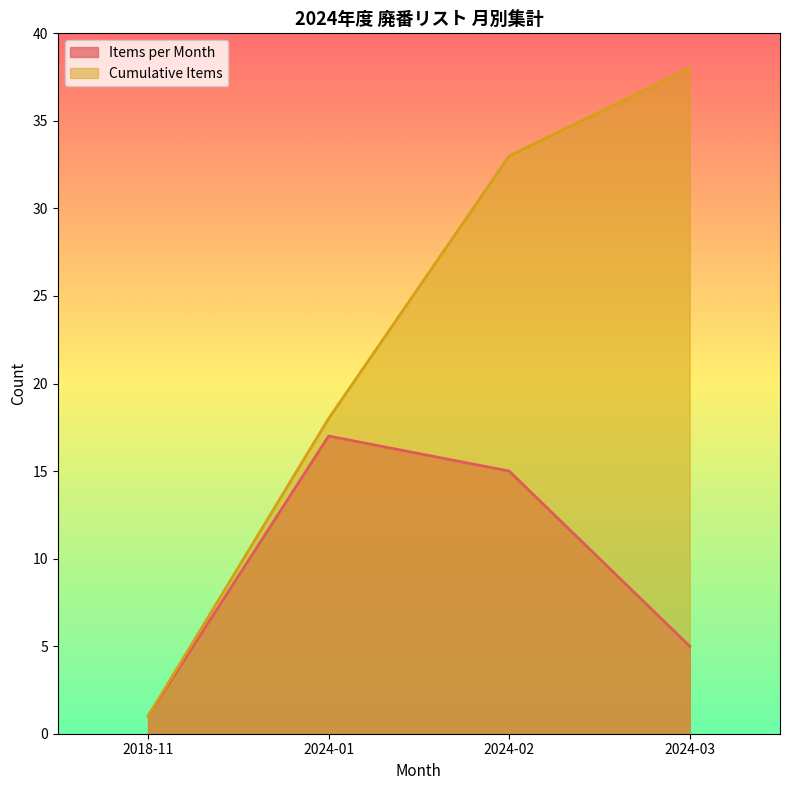

Which category has the highest value in the Items per Month series?

2024-01